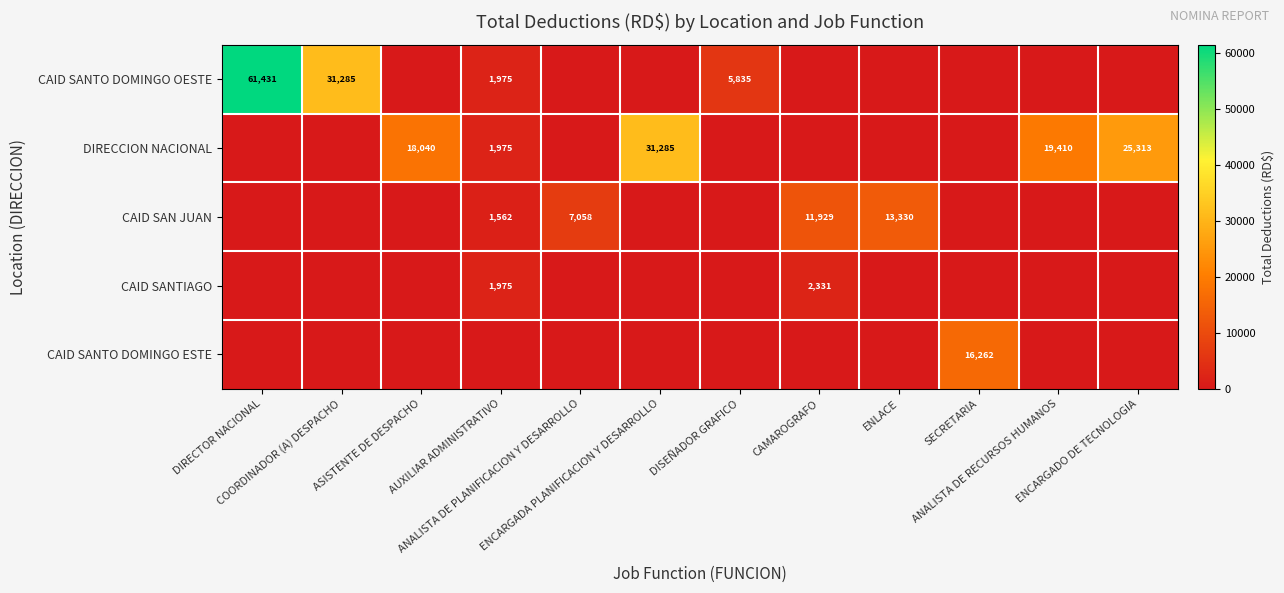

Which series has the largest range (max minus min)?

CAID SANTO DOMINGO OESTE